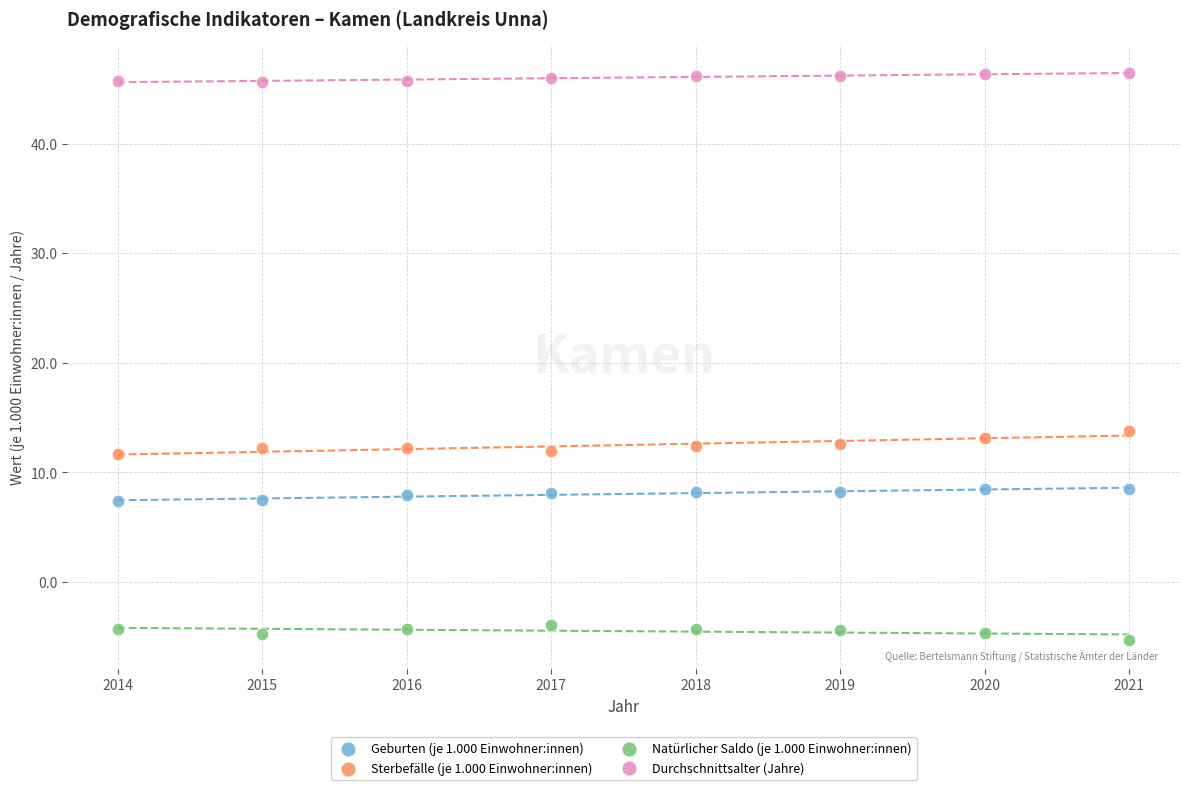

What are all the series names shown in the legend?

Geburten (je 1.000 Einwohner:innen), Sterbefälle (je 1.000 Einwohner:innen), Natürlicher Saldo (je 1.000 Einwohner:innen), Durchschnittsalter (Jahre)